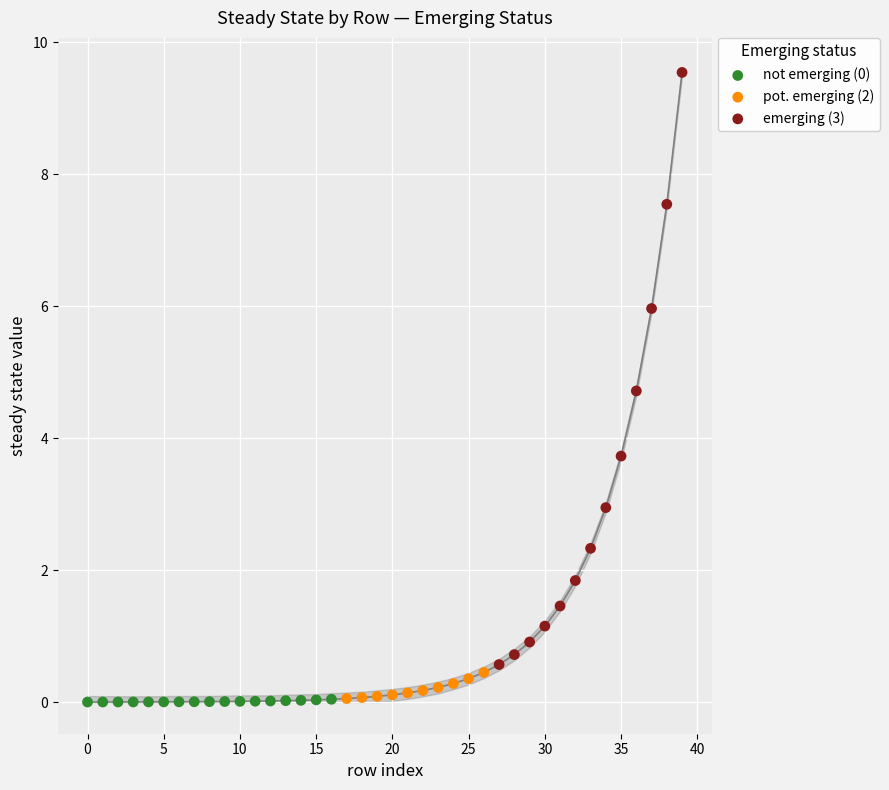

Which series contains the highest Y value?

emerging (3)